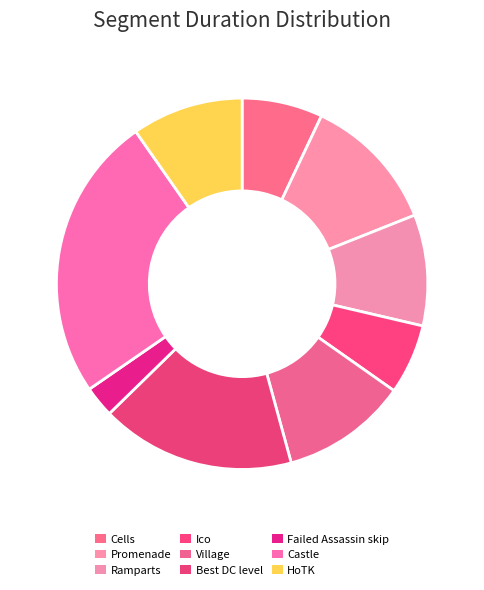

How many segments does this pie chart have?

9